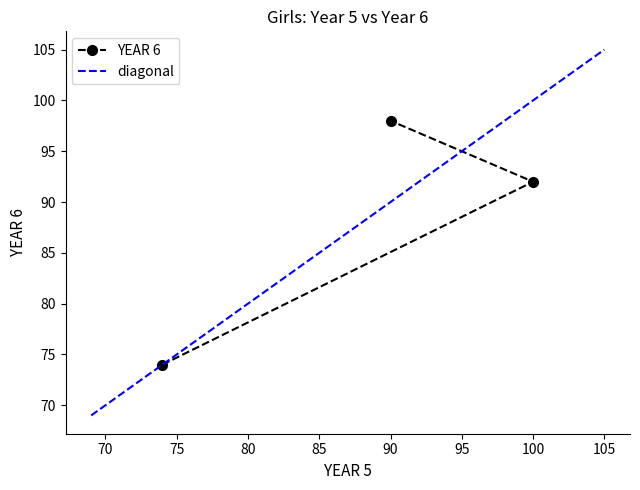

Count the values in the range 74 to 98.

3